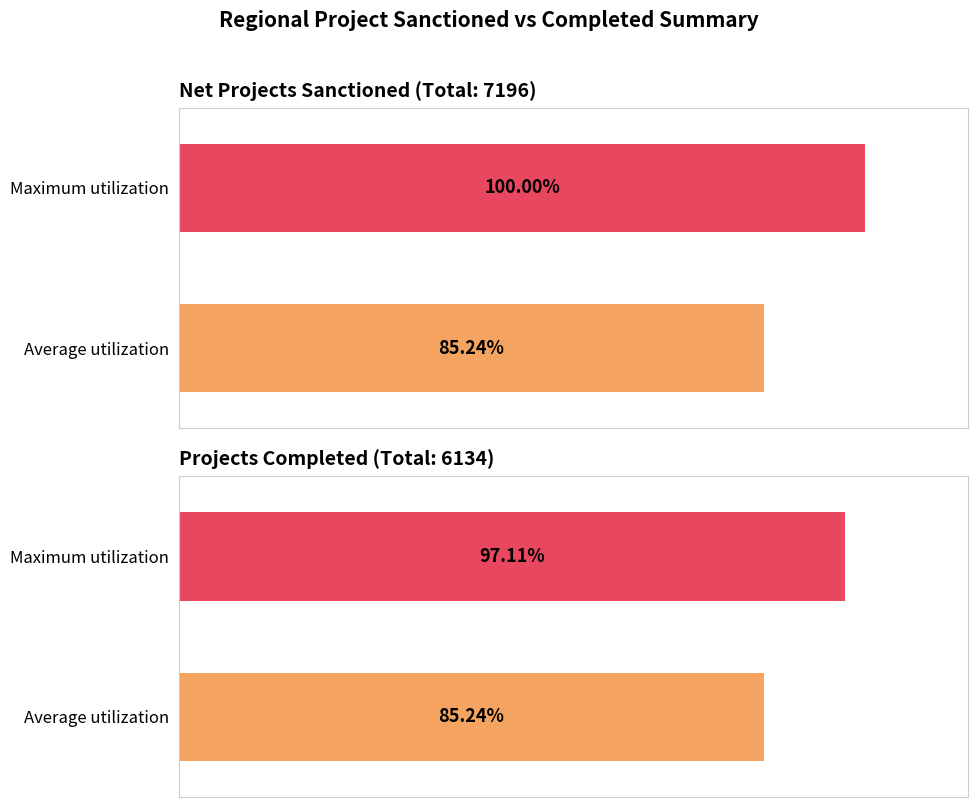

The Net Project Sanct. (No.) series shows 112 at Chhattisgarh. True or false?

False